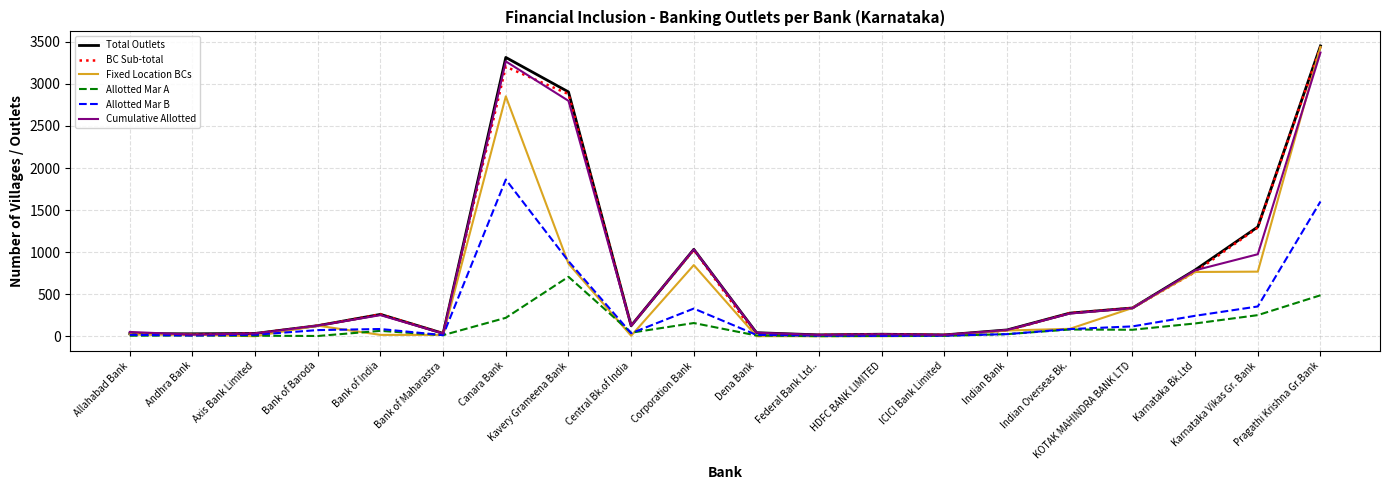

Is it true that Fixed Location BCs equals 3440 at Pragathi Krishna Gr.Bank?

True